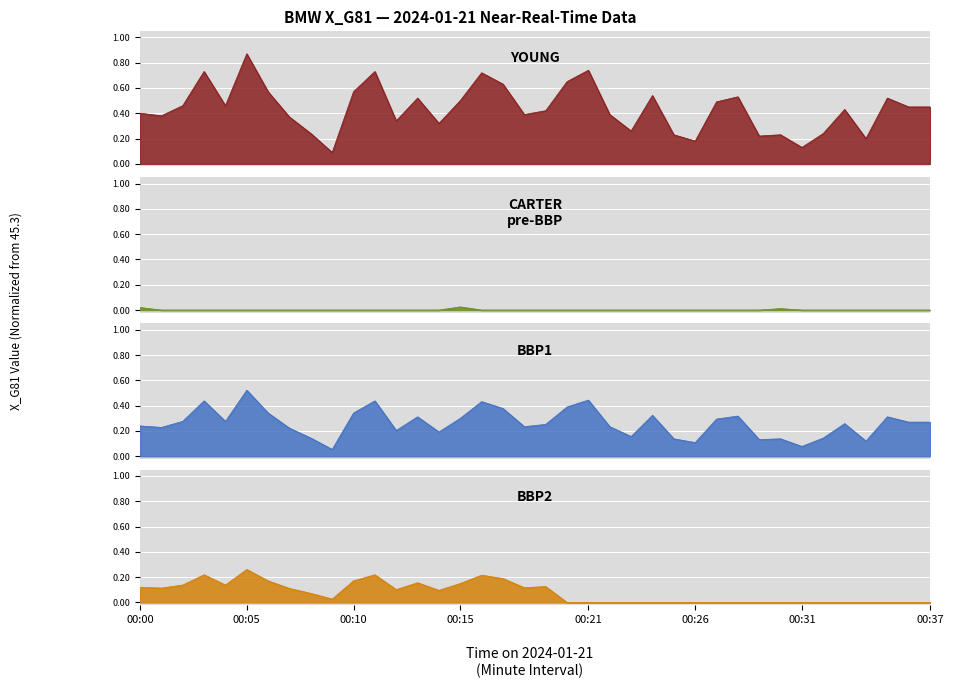

What value does the X_G81_1 series have at 00:30?

0.2